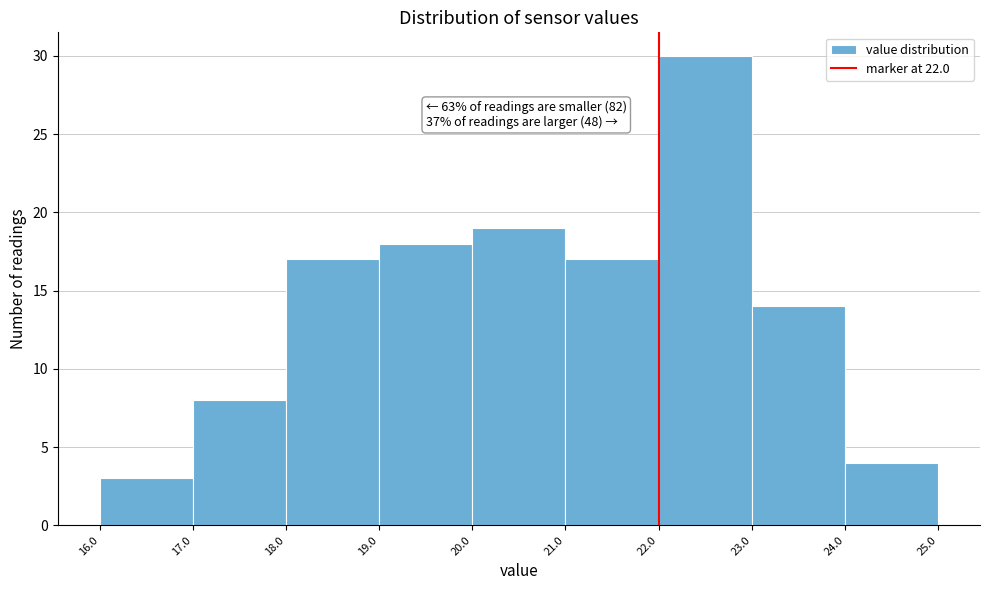

Which range on the x-axis has the tallest bar?

22.0 to 23.0